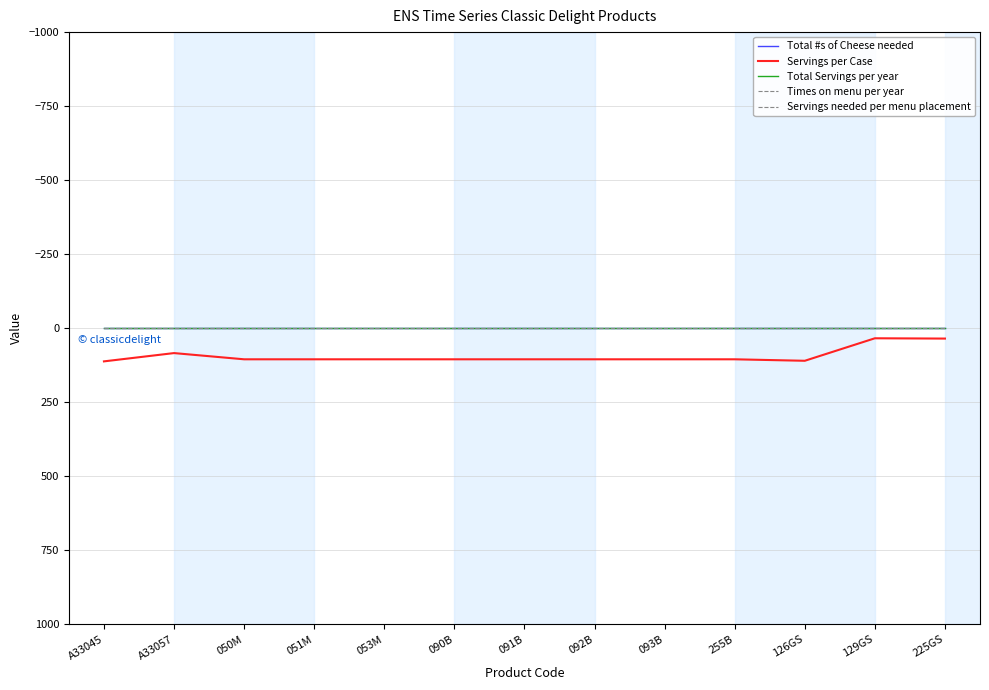

Where is Total Servings per year nearest to the value 0?

A33045